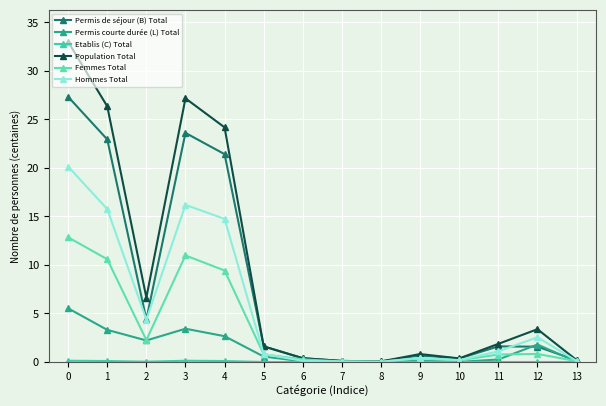

At which label is Femmes Total closest to 6?

4